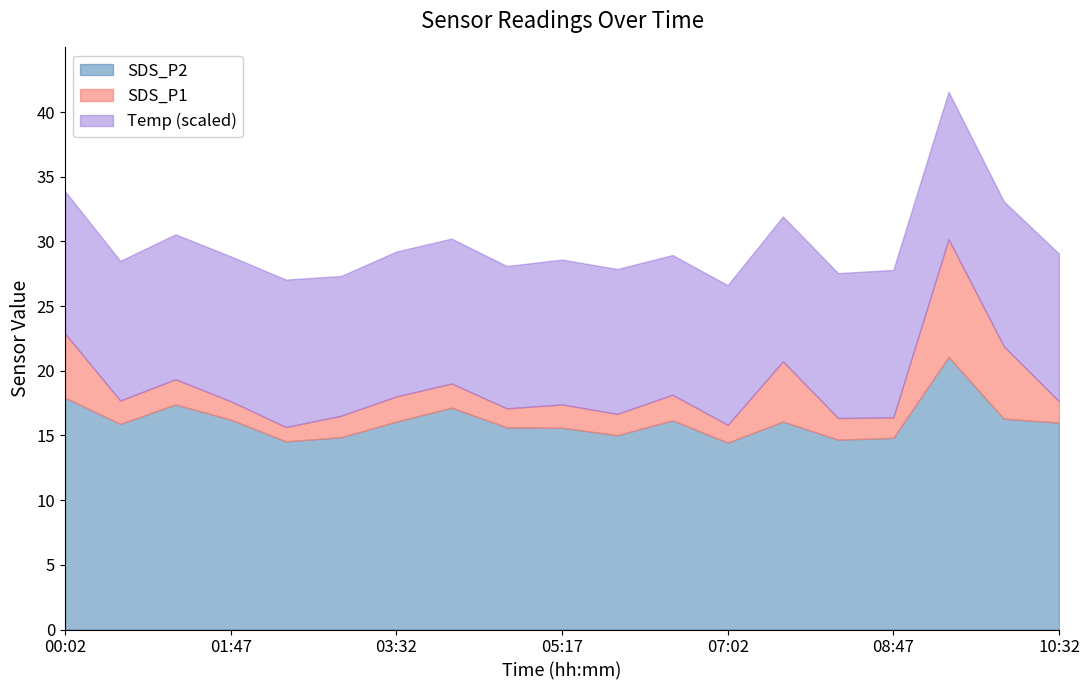

True or false: SDS_P2 has a value of 7.2 at 05:17.

False